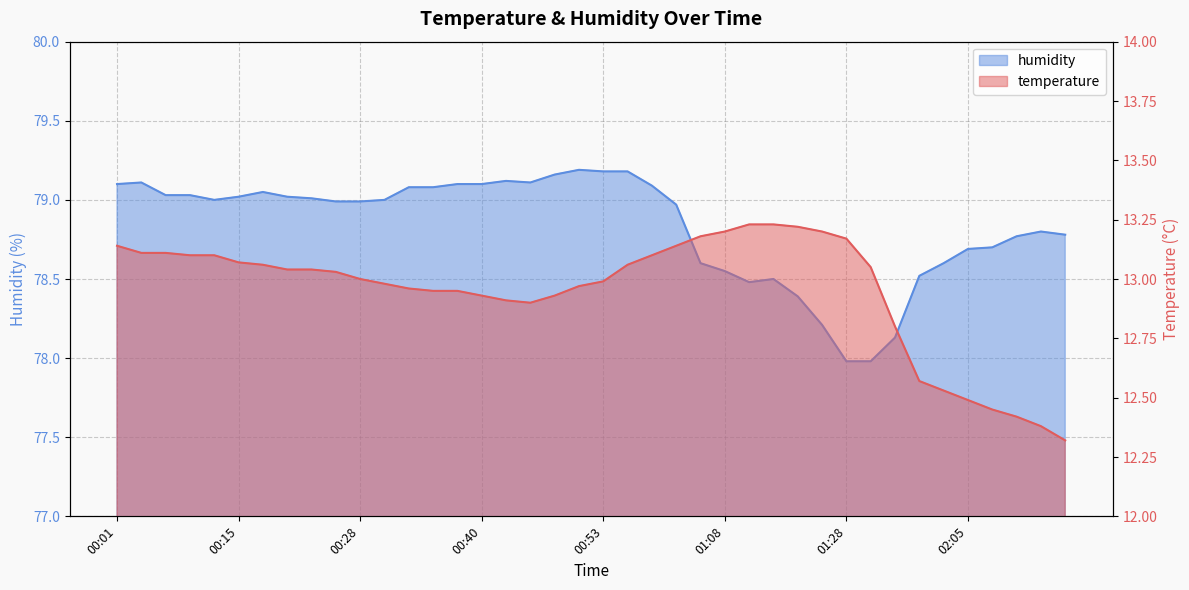

True or false: temperature and humidity cross at least once.

False